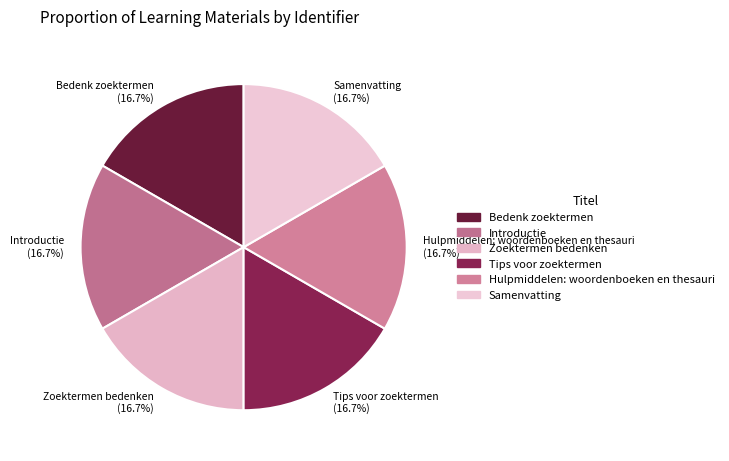

What is the ratio of the value at Bedenk zoektermen to the value at Samenvatting?

1.0